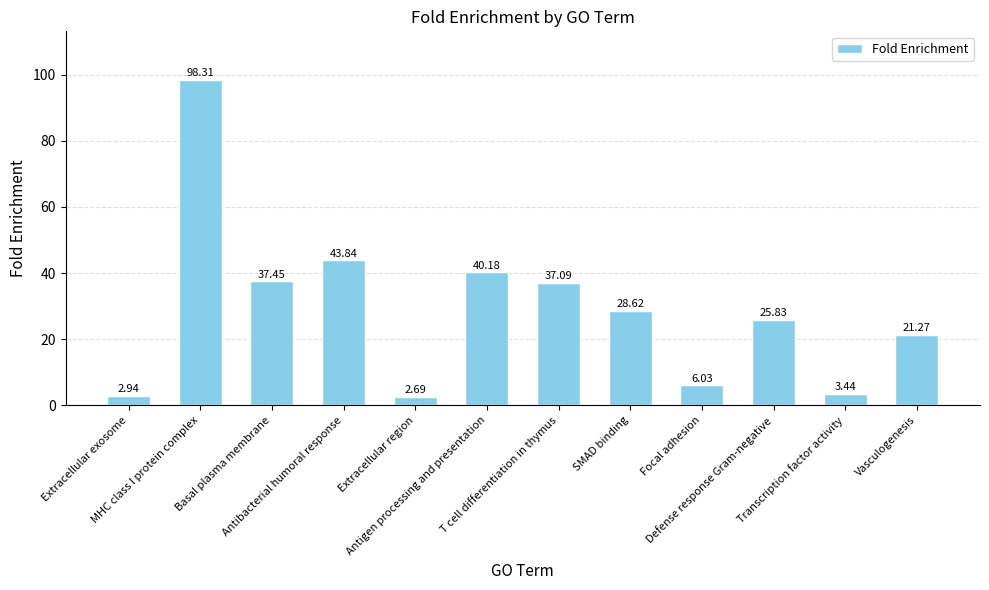

True or false: the data shows 98.3 at MHC class I protein complex.

True